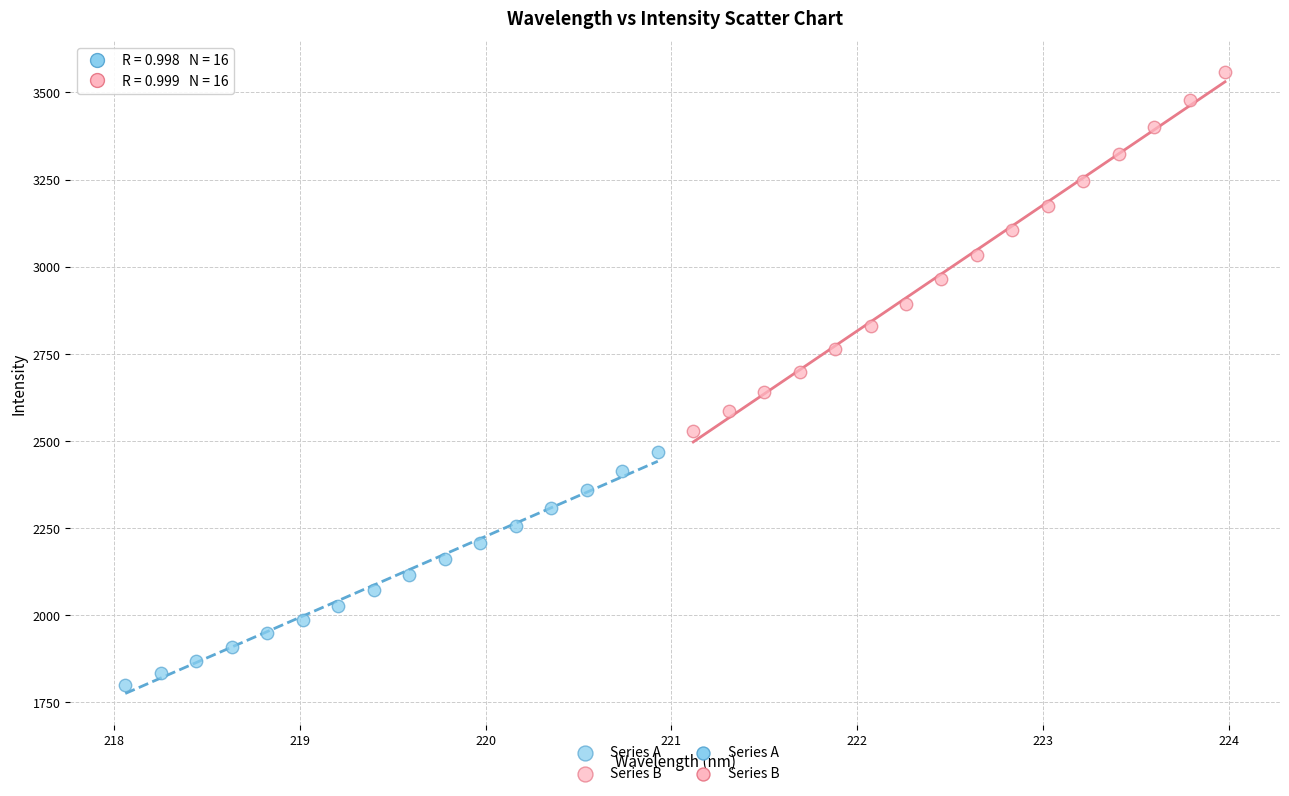

Which series contains the lowest Y value?

Series A